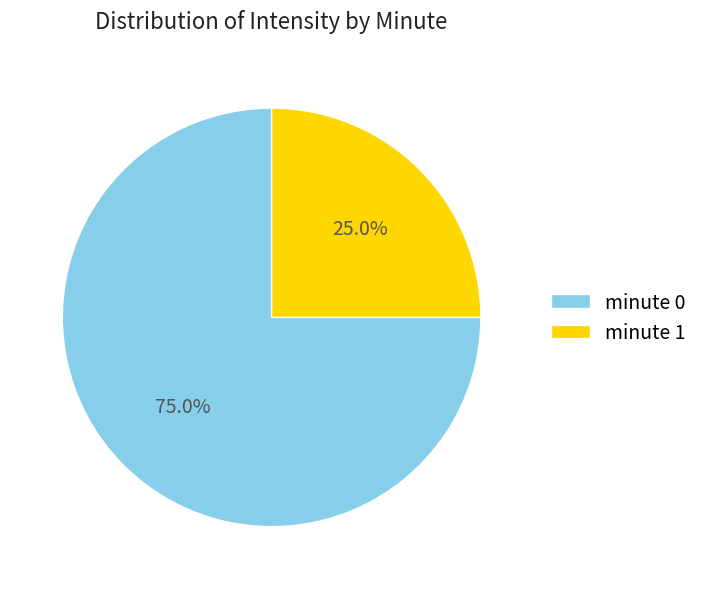

What is the smallest slice in the pie chart?

minute 1